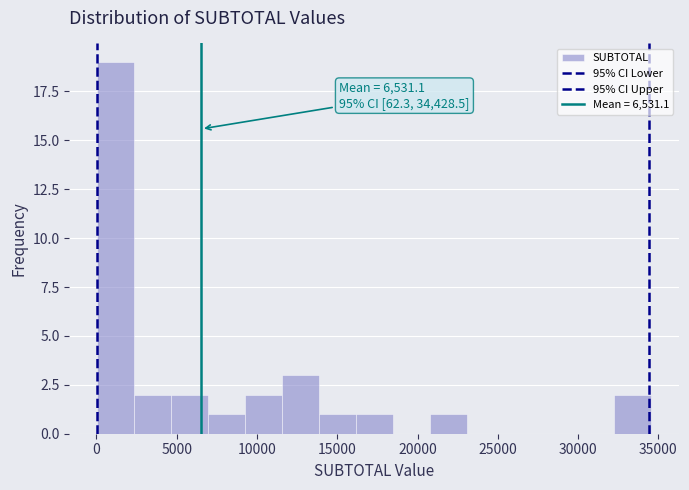

Which range on the x-axis has the tallest bar?

0 to 2500